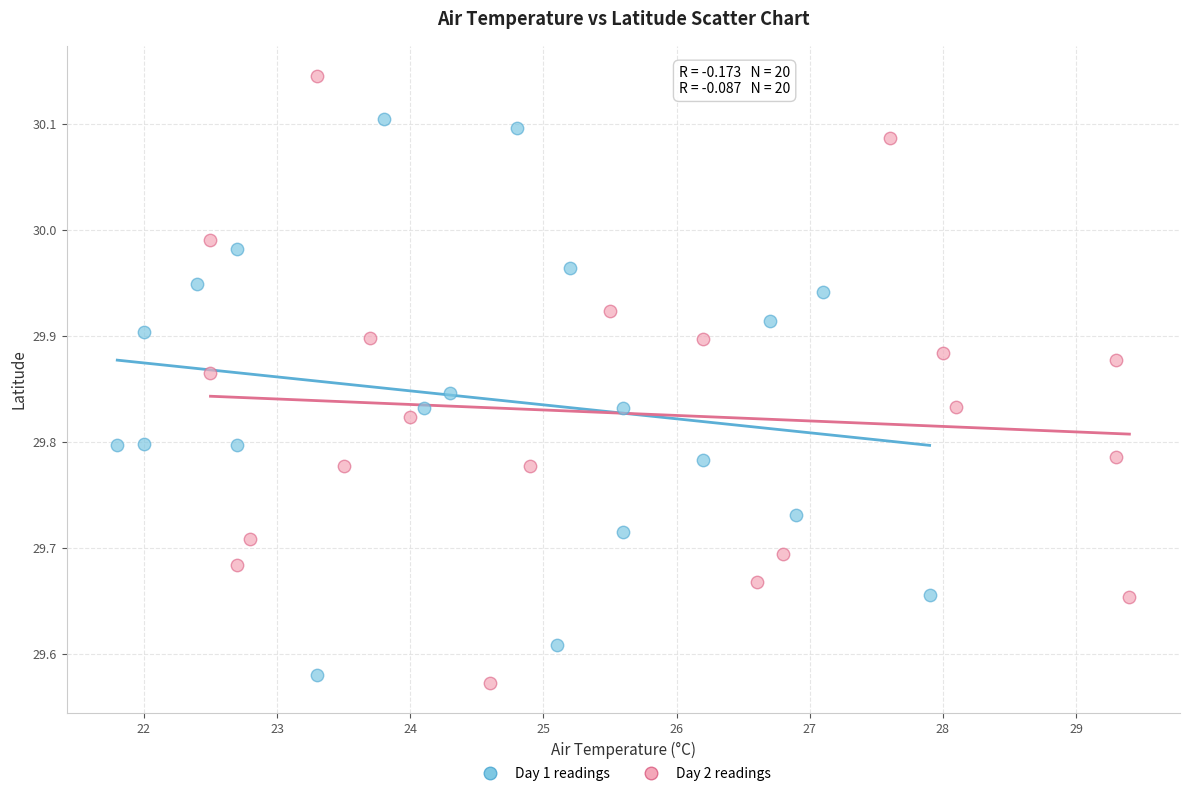

Which series contains the highest Y value?

Day 2 readings